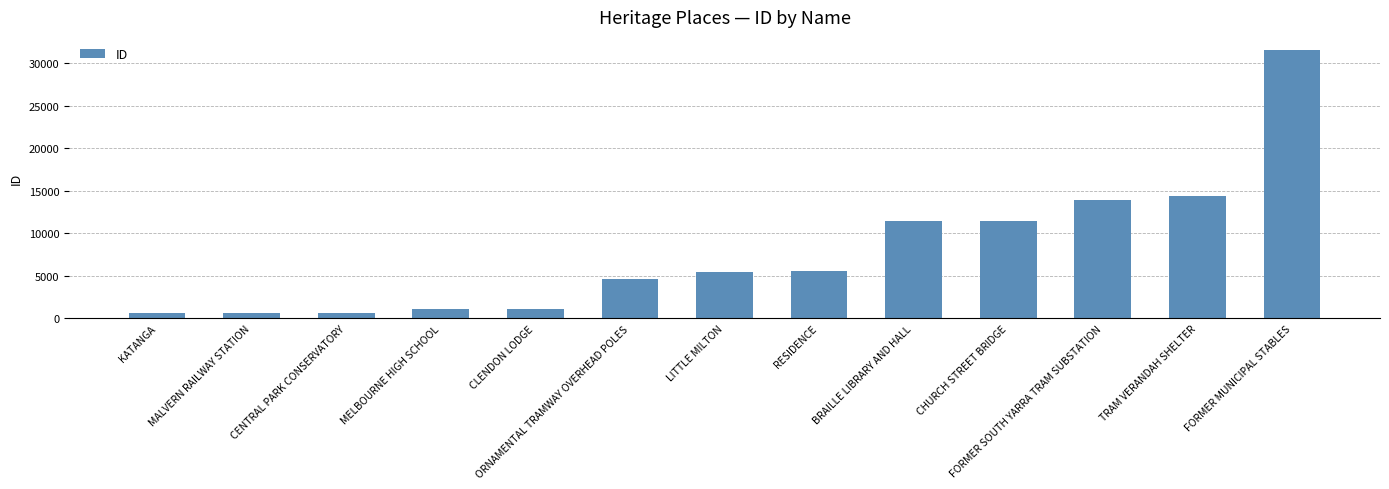

What is the change in value from MELBOURNE HIGH SCHOOL to ORNAMENTAL TRAMWAY OVERHEAD POLES?

+3597